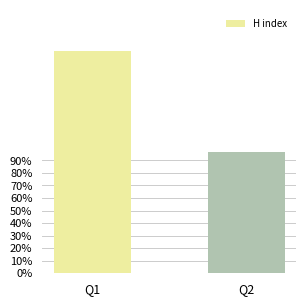

What is the difference between the values at Q2 and Q1?

80